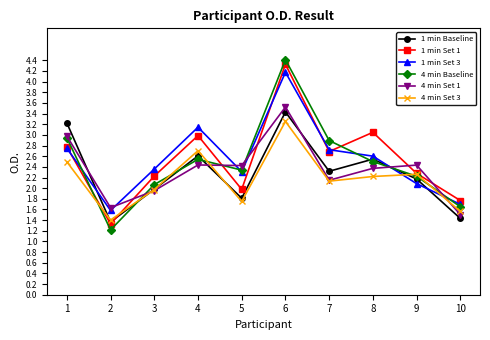

What is the total value across all series at 2?

8.5